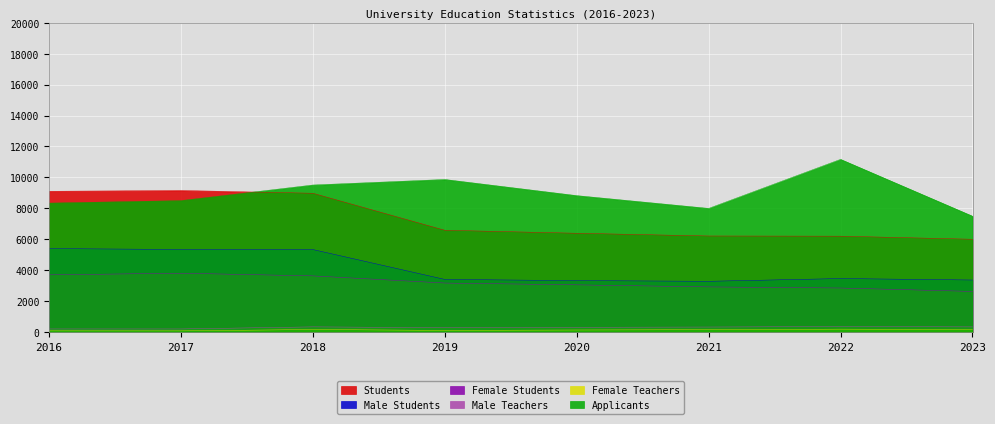

What are all the series names shown in the legend?

Students, Male Students, Female Students, Male Teachers, Female Teachers, Applicants